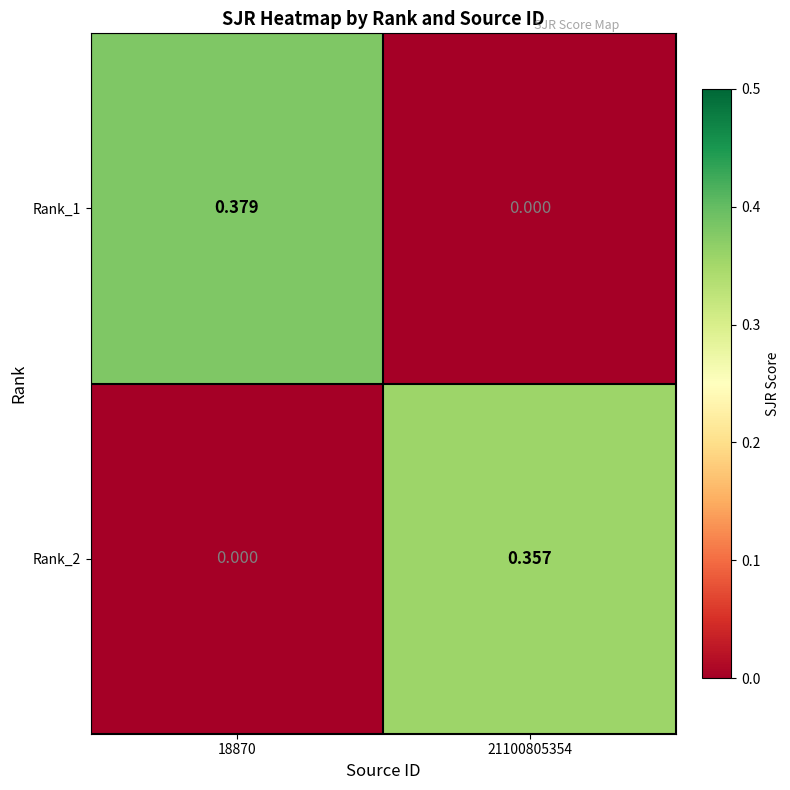

At which category does the chart reach its peak across all series?

18870